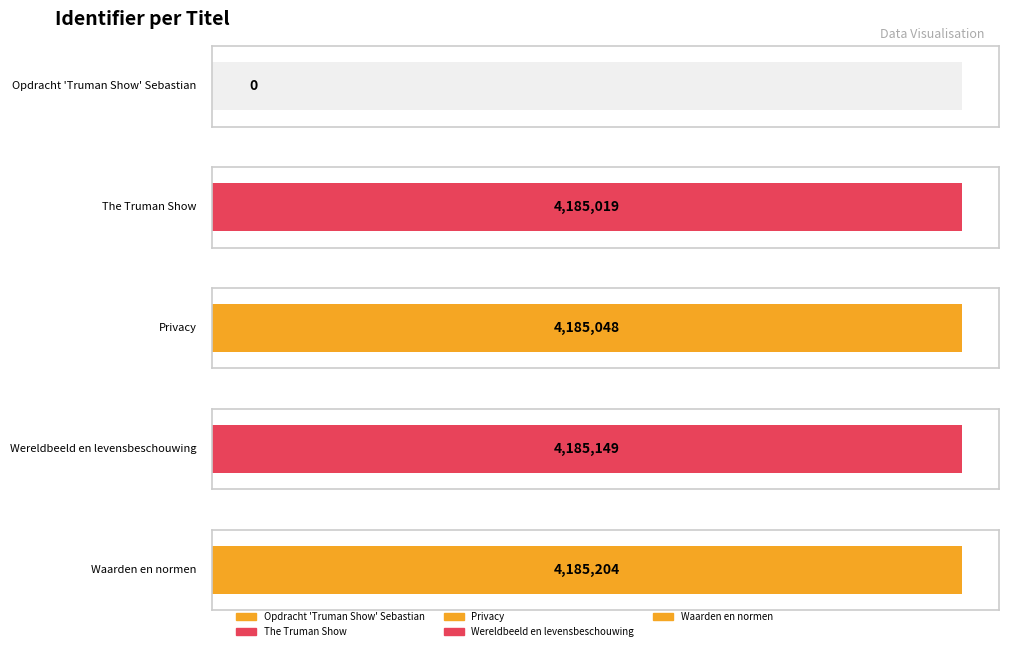

Where does the data first go above 4185048?

Wereldbeeld en levensbeschouwing